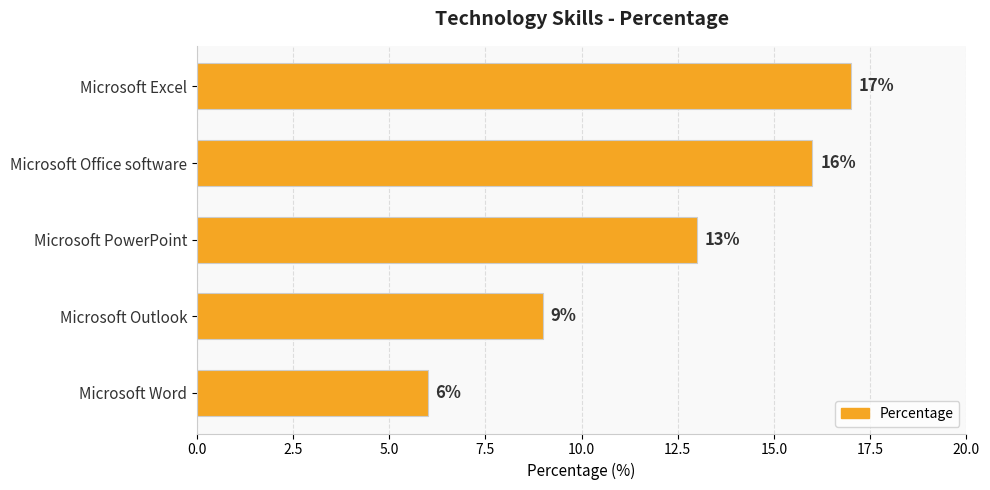

List the labels in order of value, largest first.

Microsoft Excel, Microsoft Office software, Microsoft PowerPoint, Microsoft Outlook, Microsoft Word